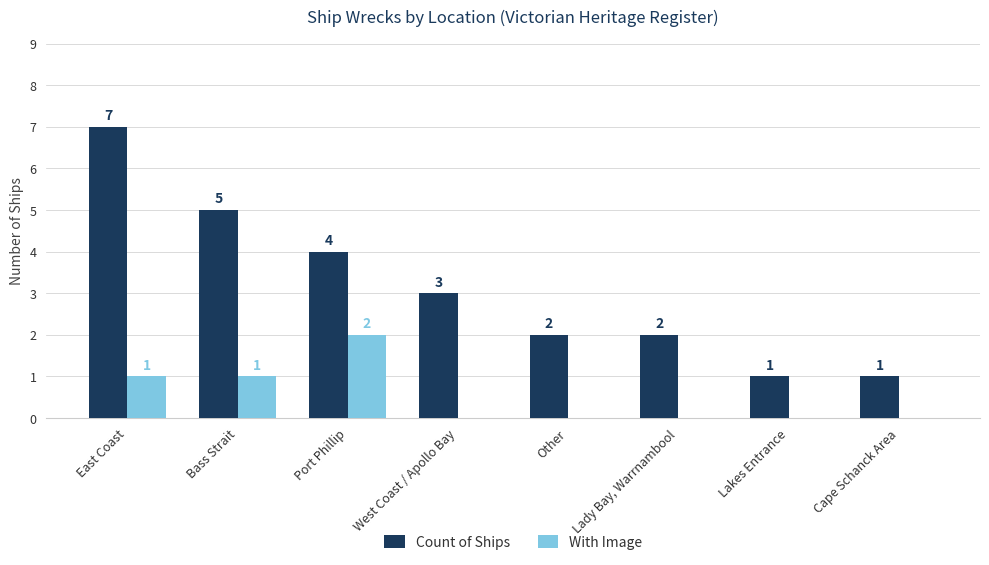

The Count of Ships series shows 2 at Lady Bay, Warrnambool. True or false?

True